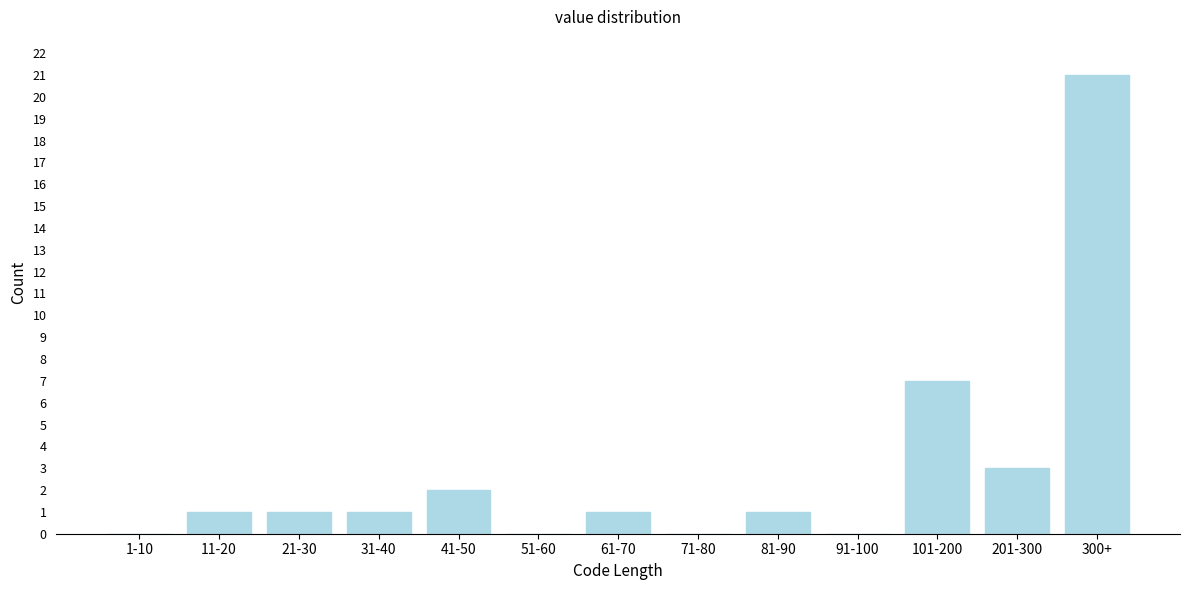

Reading right to left, list all the values displayed in this chart.

300+=21	201-300=3	101-200=7	91-100=0	81-90=1	71-80=0	61-70=1	51-60=0	41-50=2	31-40=1	21-30=1	11-20=1	1-10=0